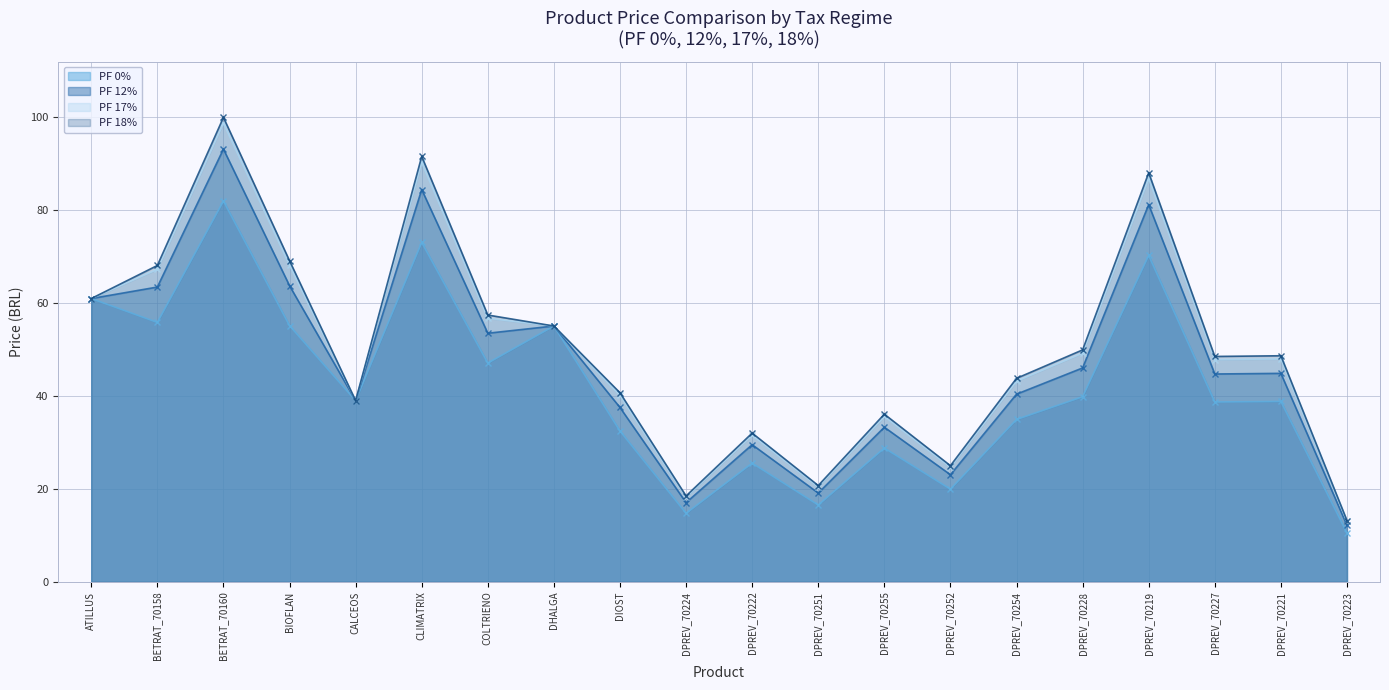

How many interior local peaks does the PF 12% series have?

7